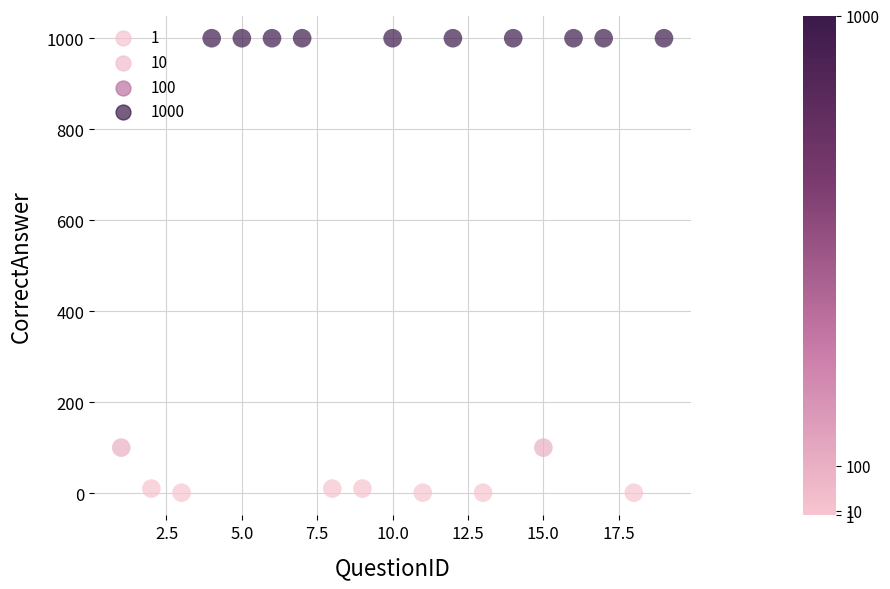

How many points are shown in the scatter plot?

19